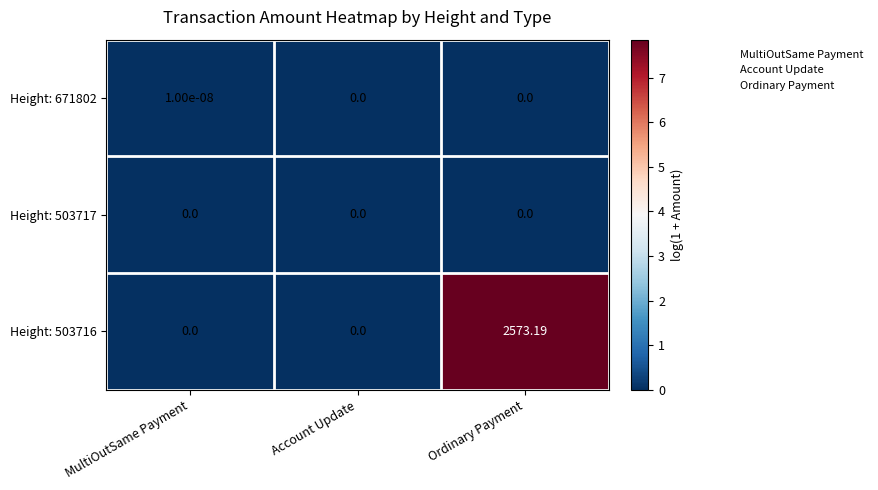

Which category has the highest value across all series?

Ordinary Payment